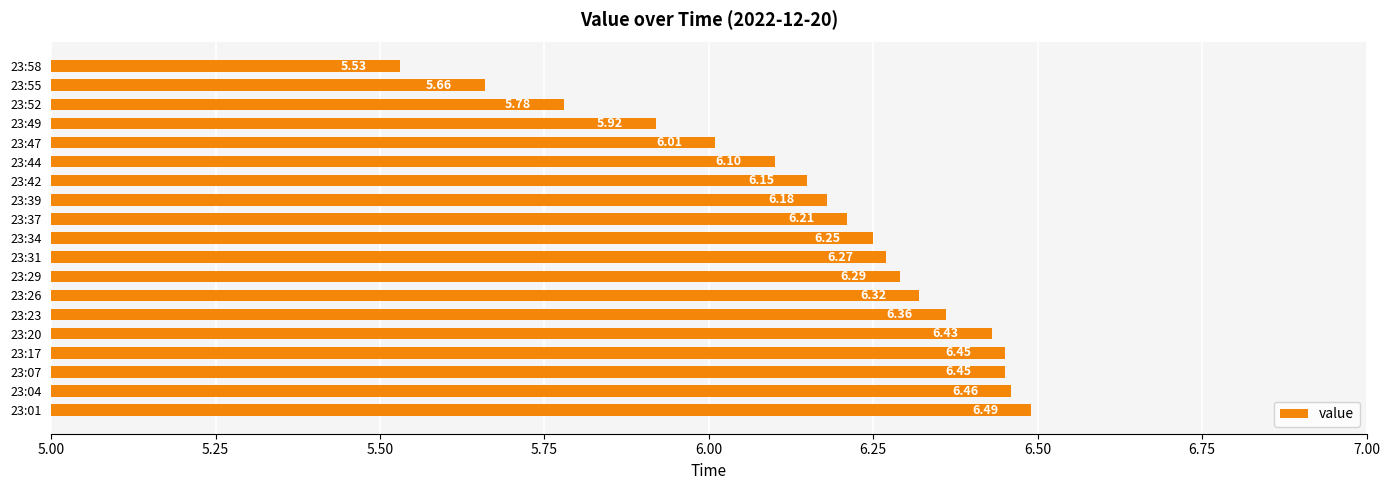

What is the difference between the maximum and minimum values?

1.0